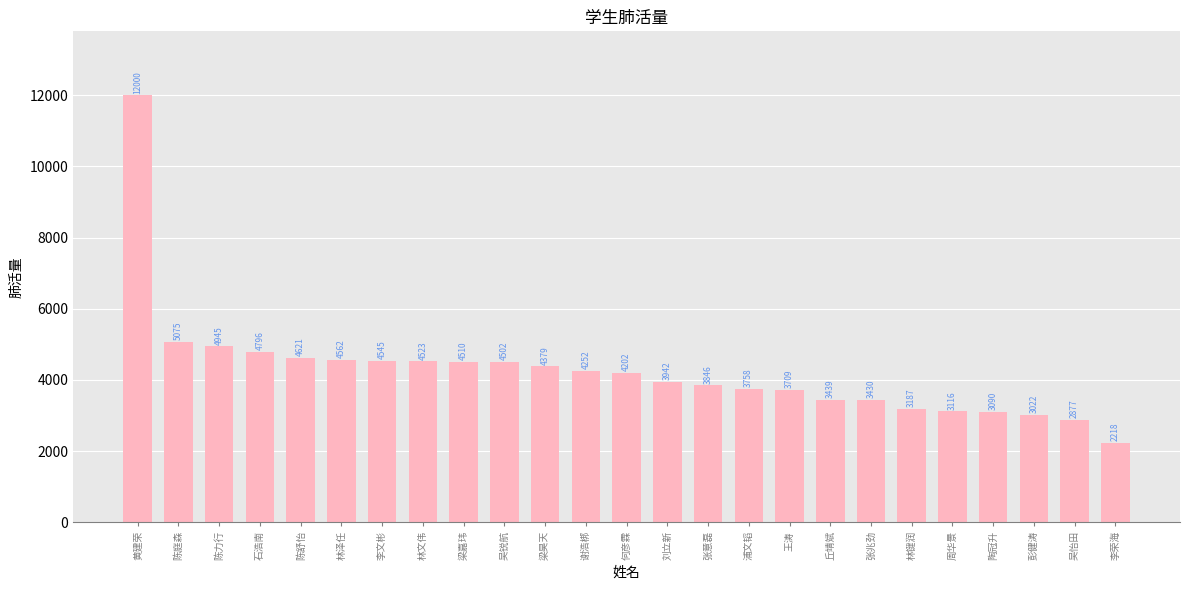

Which label corresponds to the largest value in the chart?

黄建荣